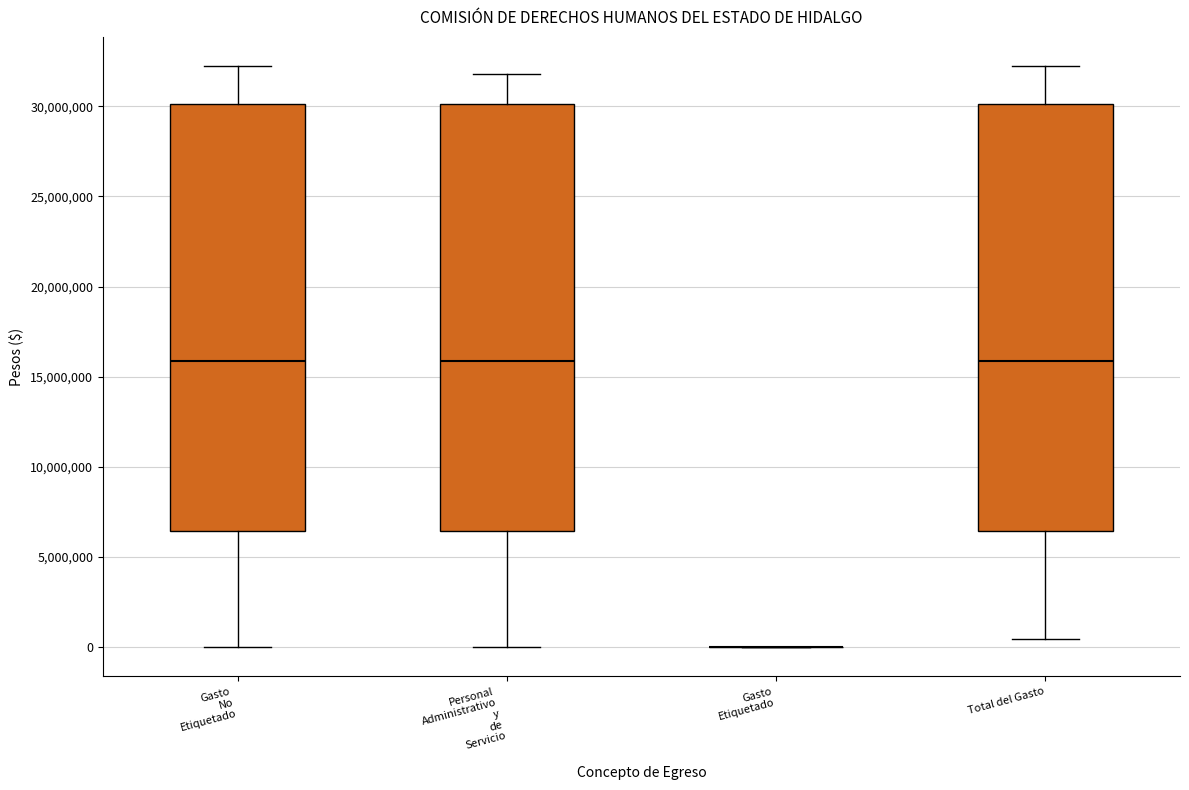

Reading left to right, read every box against the y-axis: the position of its median line, the range the box covers, and the ends of its whiskers. The values are not printed on the chart, so give them approximately, as read against the axis.

Gasto No Etiquetado: median 16000000, box 6500000 to 30000000, whiskers 0 to 32000000
Personal Administrativo y de Servicio: median 16000000, box 6500000 to 30000000, whiskers 0 to 32000000
Gasto Etiquetado: box collapsed to a line at 0, whiskers 0 to 0
Total del Gasto: median 16000000, box 6500000 to 30000000, whiskers 500000 to 32000000